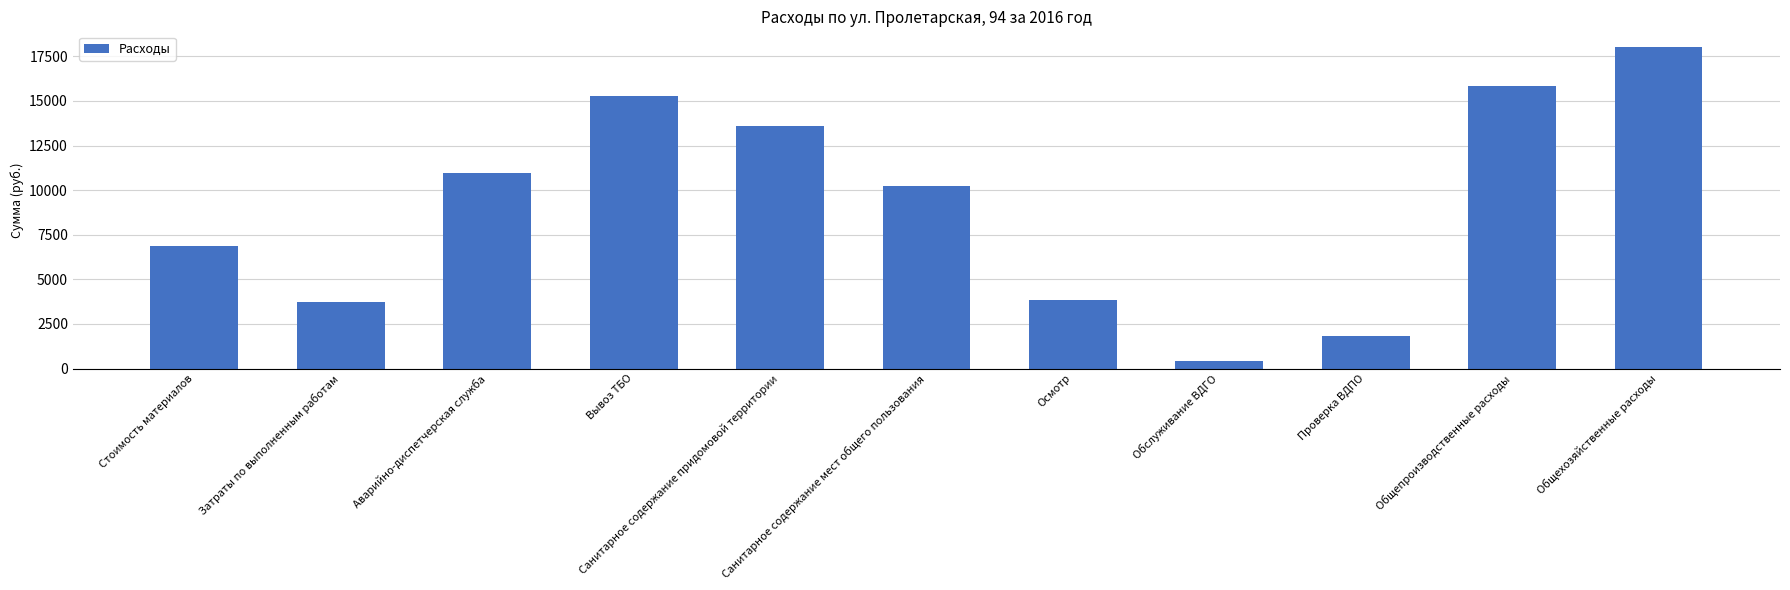

What is the maximum value shown in the chart?

18004.7